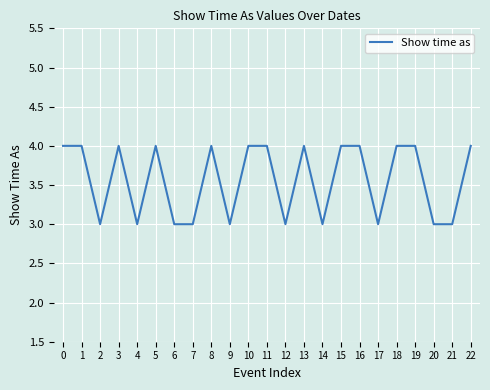

What is the approximate value at 7?

3